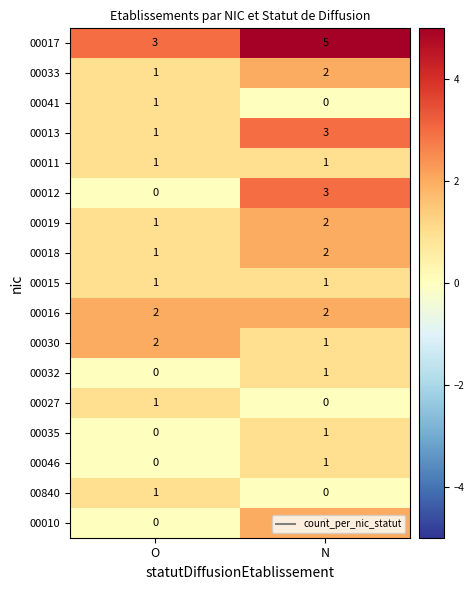

Rank the categories by 00041 value from highest to lowest.

O, N